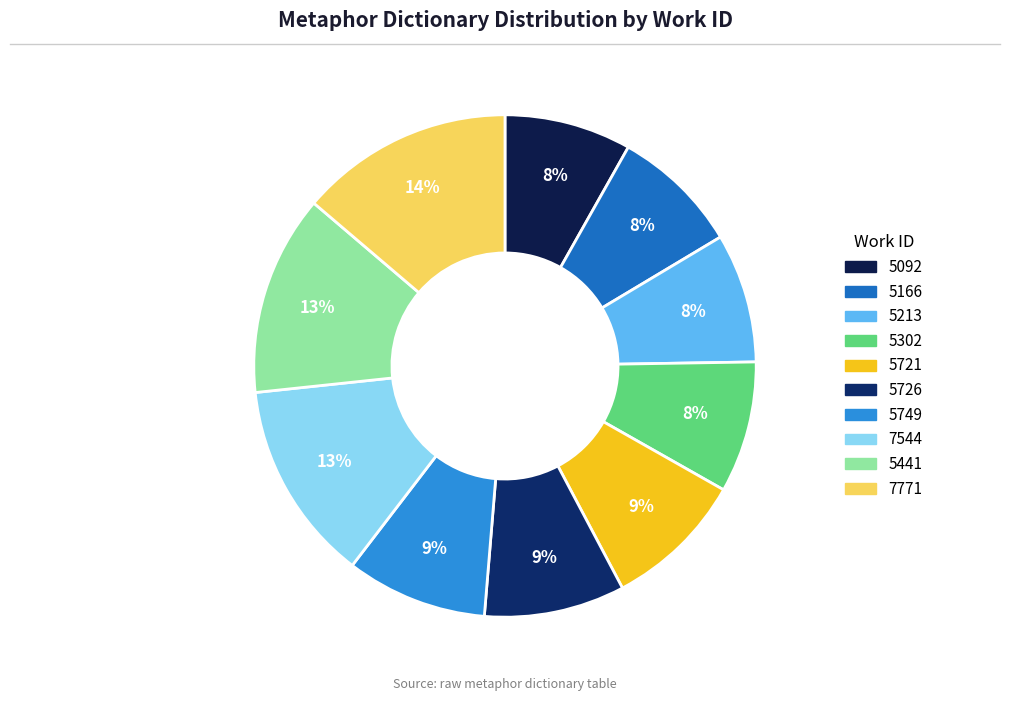

How many segments does this pie chart have?

10